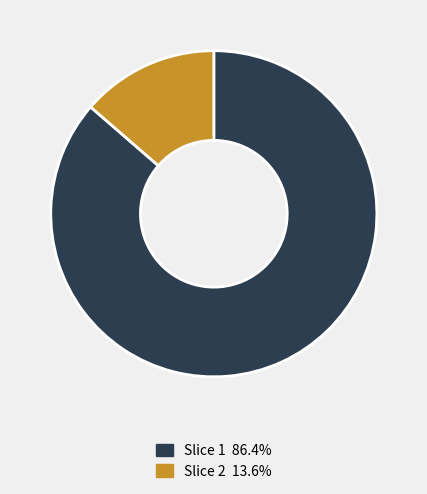

Is there any slice that represents more than half of the pie?

Yes